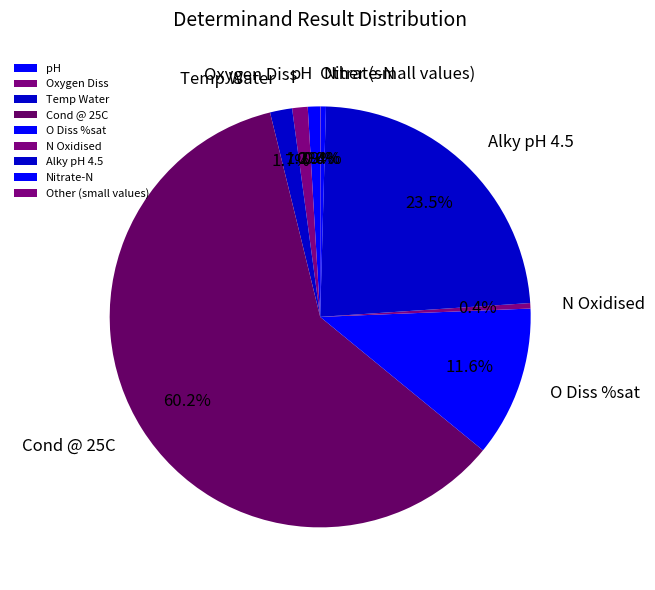

What percentage is NOT represented by O Diss %sat?

88.4%